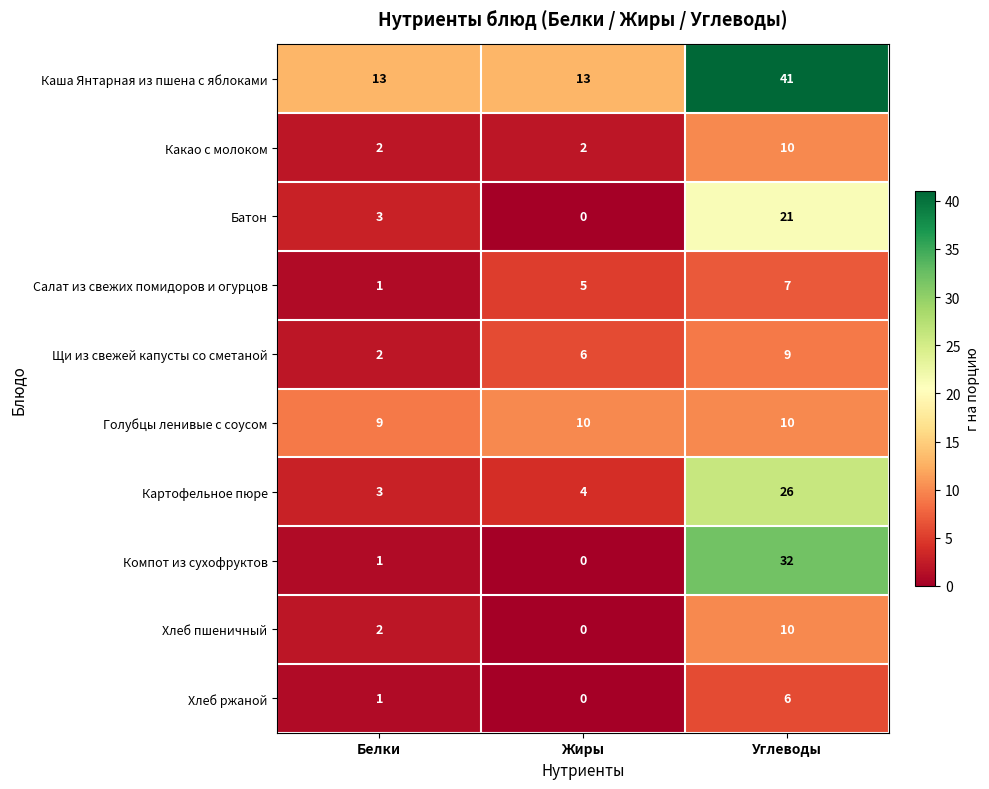

Is it true that Батон equals 3 at Белки?

True